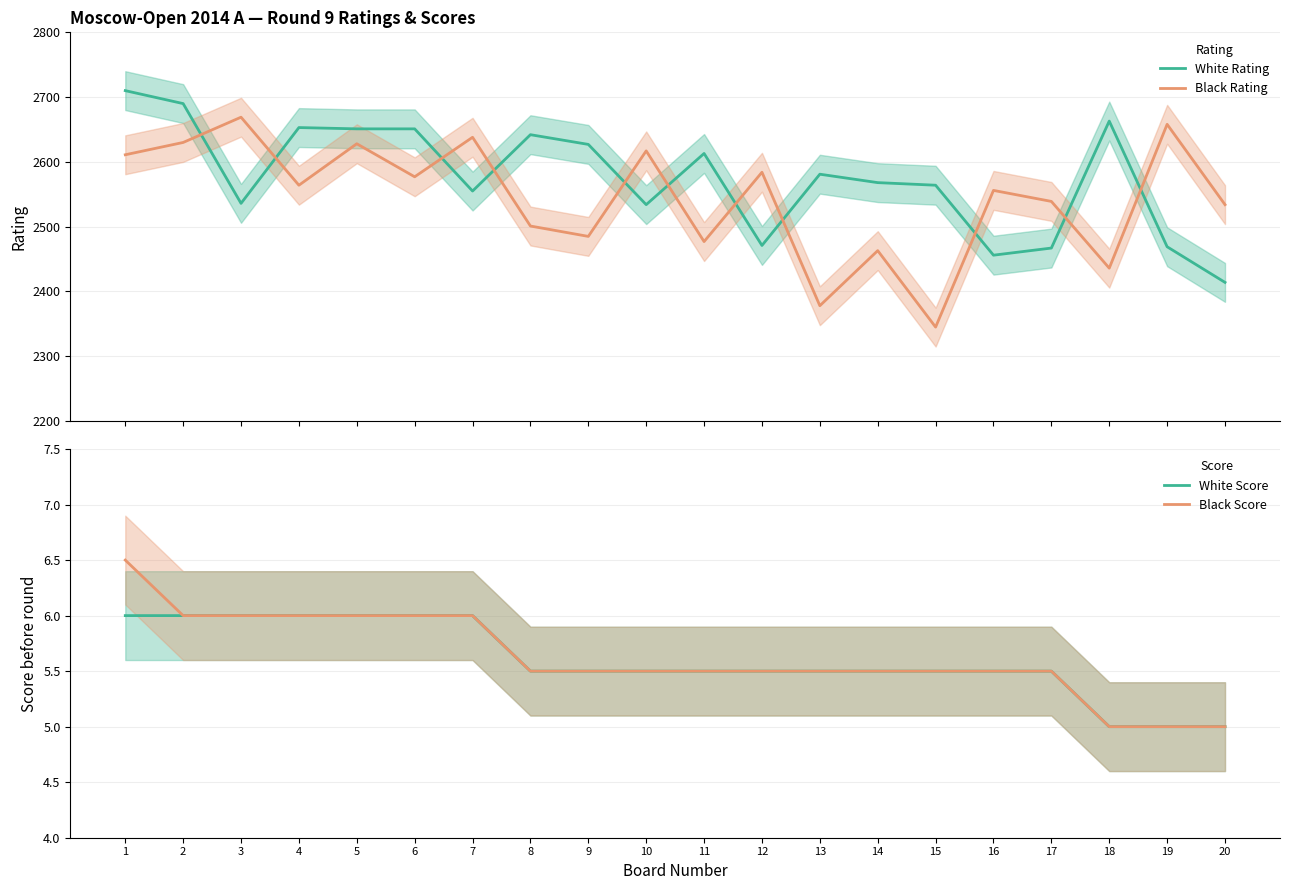

Reading right to left, what are all the values shown in this chart?

White Rating: 20=2414.0	19=2469.0	18=2663.0	17=2467.0	16=2456.0	15=2564.0	14=2568.0	13=2581.0	12=2471.0	11=2613.0	10=2534.0	9=2627.0	8=2642.0	7=2555.0	6=2651.0	5=2651.0	4=2653.0	3=2536.0	2=2690.0	1=2710.0
Black Rating: 20=2534.0	19=2658.0	18=2436.0	17=2539.0	16=2556.0	15=2345.0	14=2463.0	13=2378.0	12=2584.0	11=2477.0	10=2617.0	9=2485.0	8=2501.0	7=2638.0	6=2577.0	5=2628.0	4=2564.0	3=2669.0	2=2630.0	1=2611.0
White Score: 20=5.0	19=5.0	18=5.0	17=5.5	16=5.5	15=5.5	14=5.5	13=5.5	12=5.5	11=5.5	10=5.5	9=5.5	8=5.5	7=6.0	6=6.0	5=6.0	4=6.0	3=6.0	2=6.0	1=6.0
Black Score: 20=5.0	19=5.0	18=5.0	17=5.5	16=5.5	15=5.5	14=5.5	13=5.5	12=5.5	11=5.5	10=5.5	9=5.5	8=5.5	7=6.0	6=6.0	5=6.0	4=6.0	3=6.0	2=6.0	1=6.5